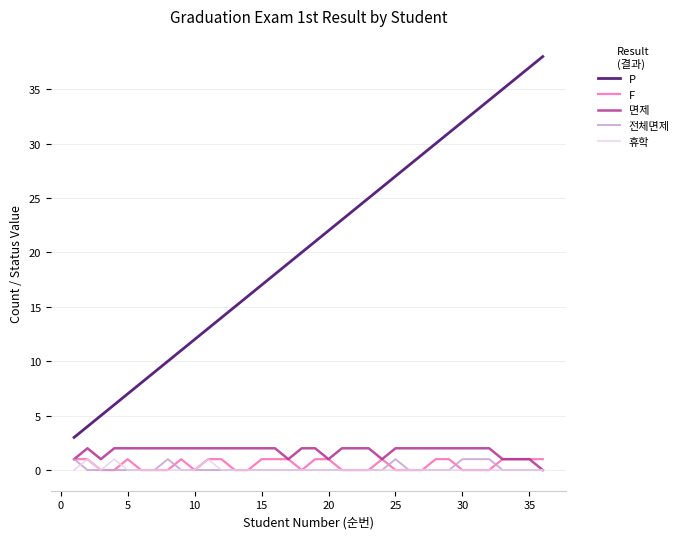

True or false: F and P intersect in this chart.

False